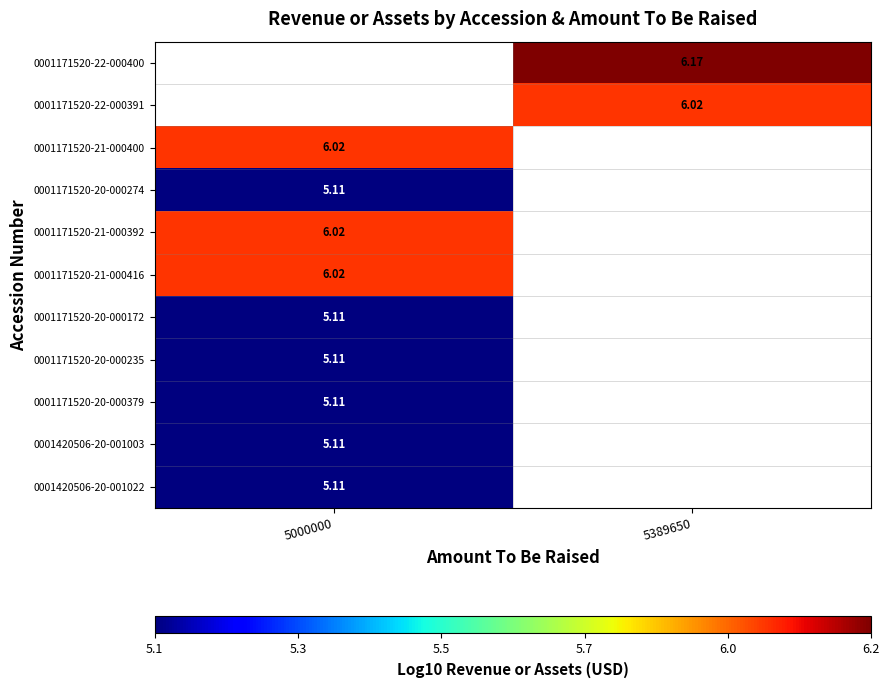

Read the 0001420506-20-001022 value at 5000000.

5.1